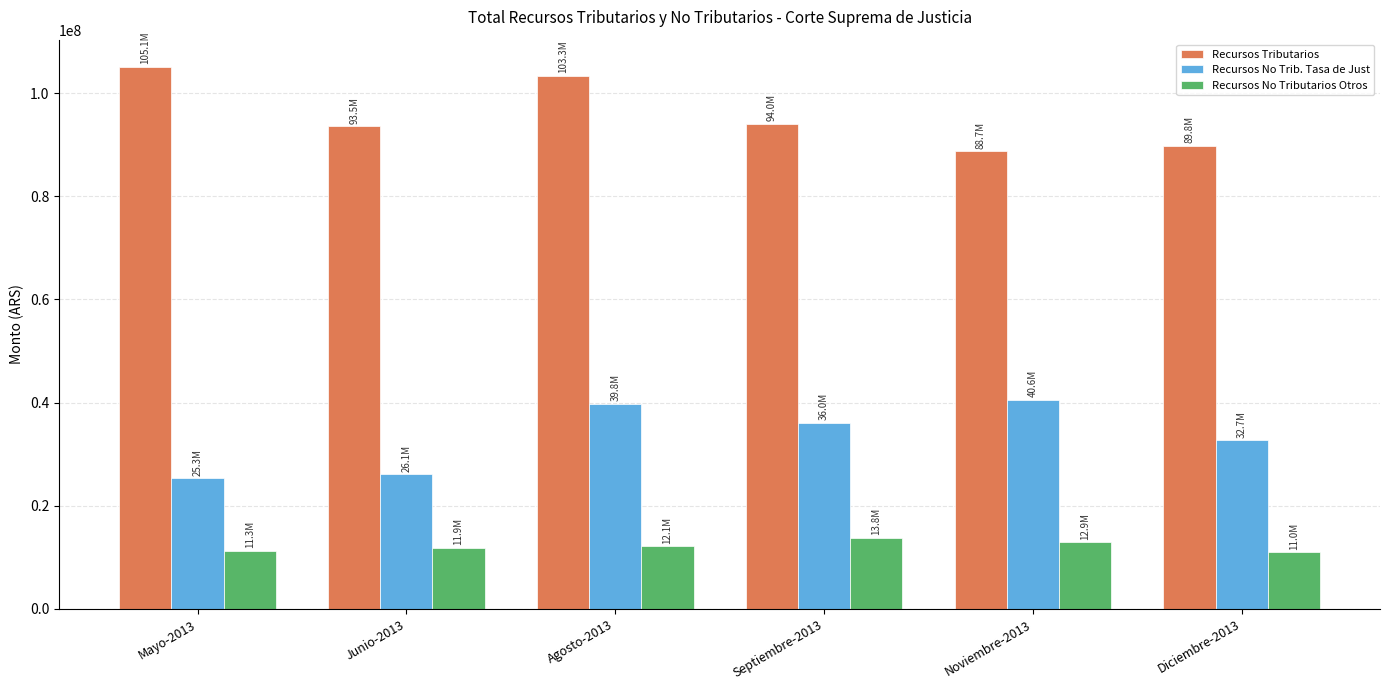

Rank the series at Mayo-2013 from lowest to highest value.

Recursos No Tributarios Otros, Recursos No Trib. Tasa de Just, Recursos Tributarios